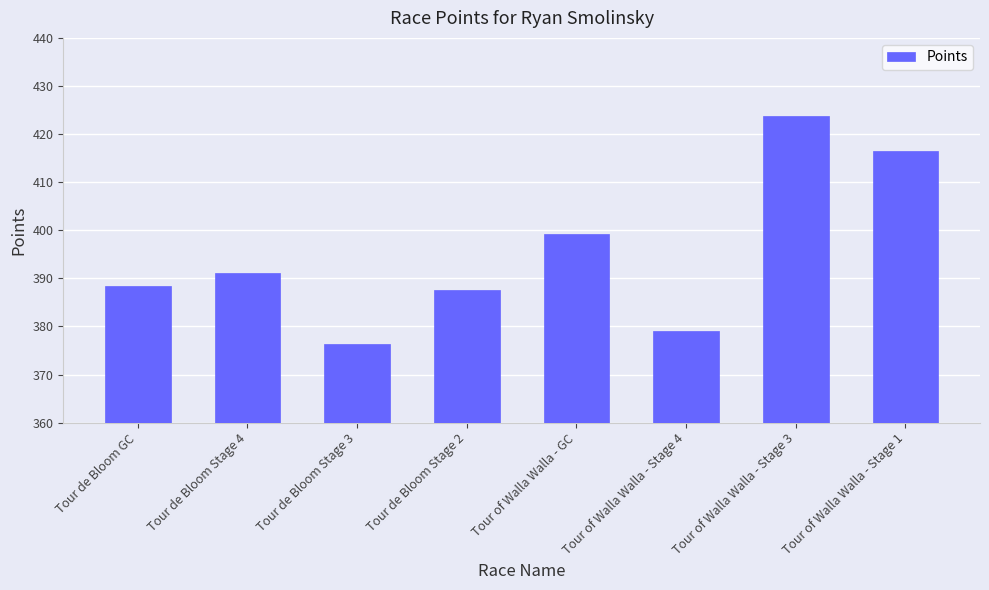

Rank the categories by value from highest to lowest.

Tour of Walla Walla - Stage 3, Tour of Walla Walla - Stage 1, Tour of Walla Walla - GC, Tour de Bloom Stage 4, Tour de Bloom GC, Tour de Bloom Stage 2, Tour of Walla Walla - Stage 4, Tour de Bloom Stage 3